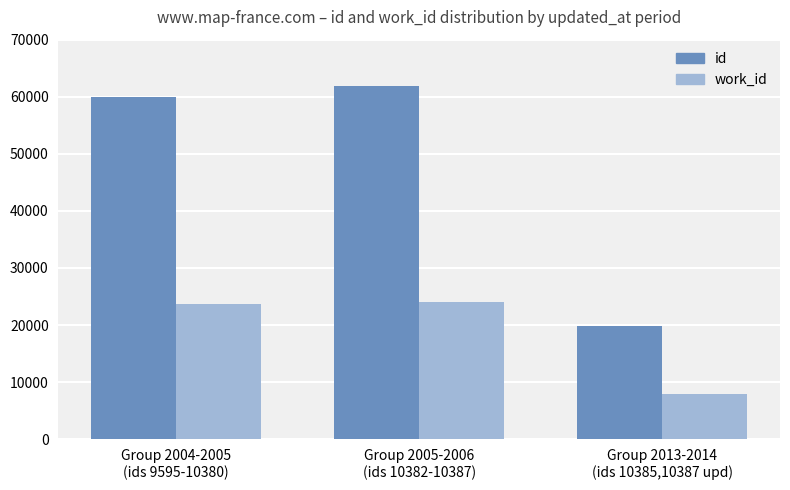

What is the difference between the maximum and minimum values in the id series?

42045